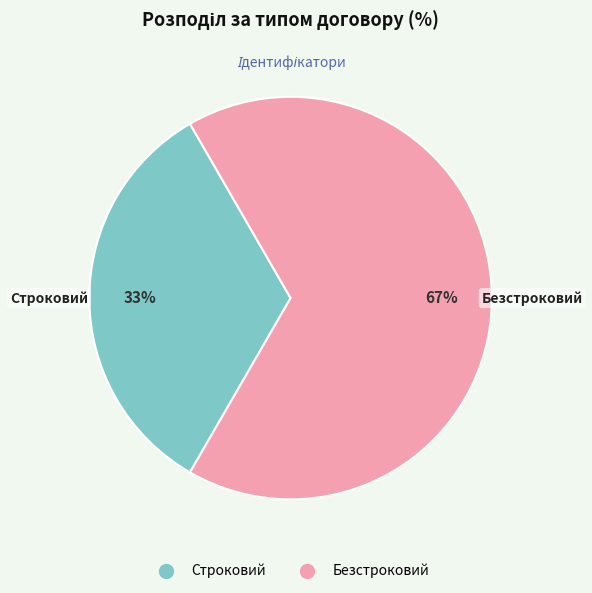

What is the ratio of the value at Безстроковий to the value at Строковий?

2.0